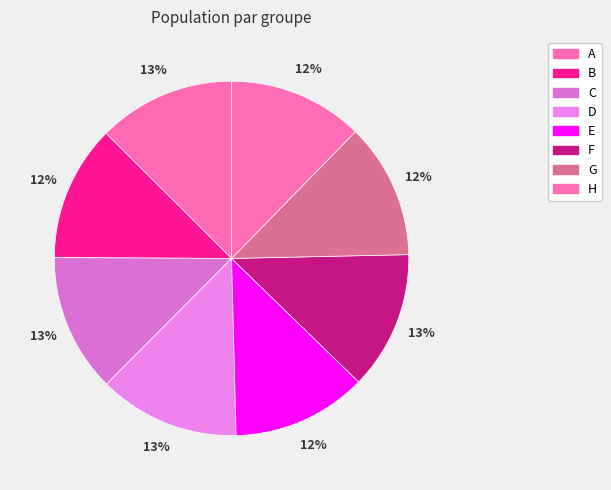

Is the sum of C and H greater than half?

No